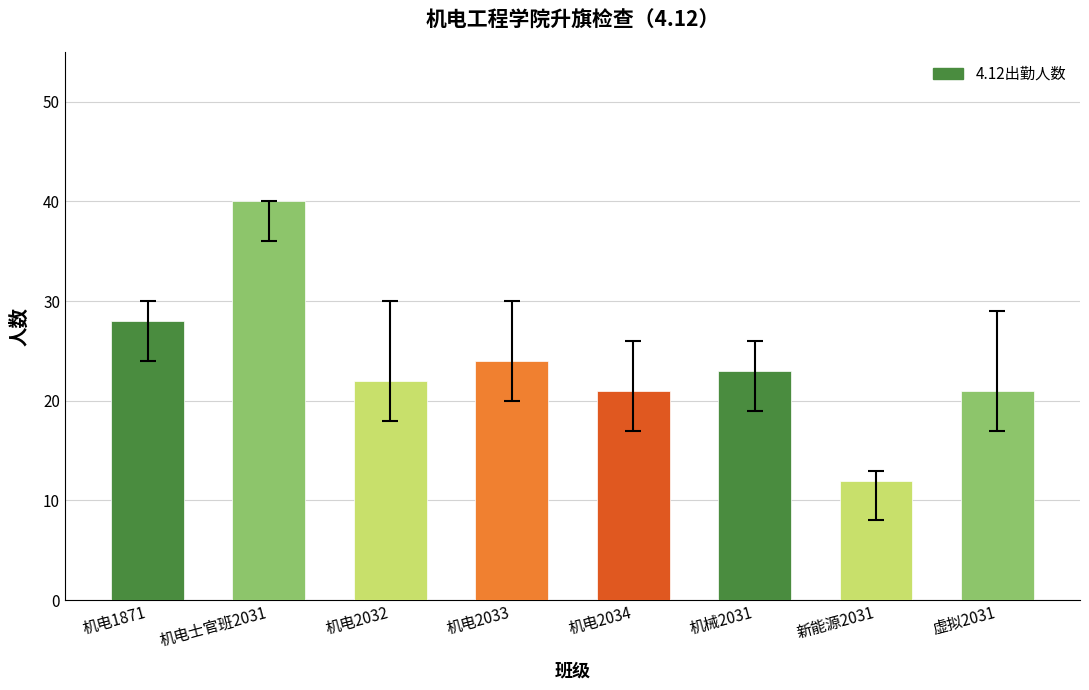

What is the sum of all values?

191